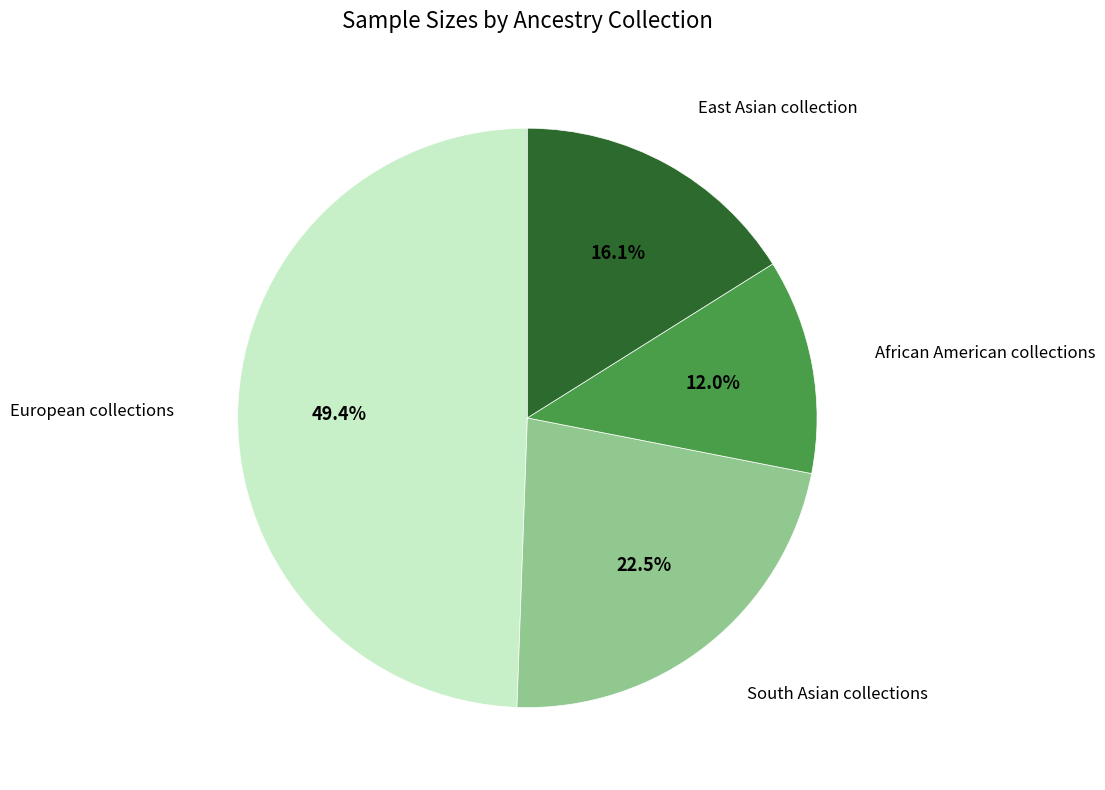

To the nearest percent, what percentage of the pie is East Asian collection?

16%